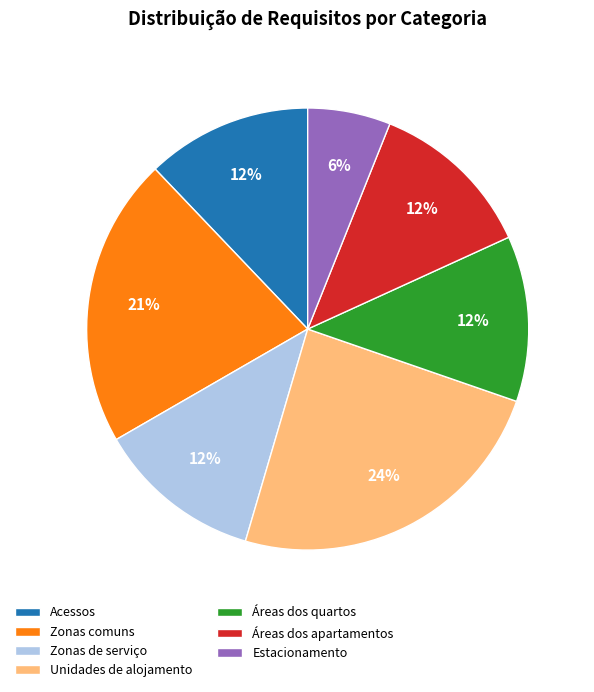

Do Estacionamento and Acessos together represent more than half of the pie?

No